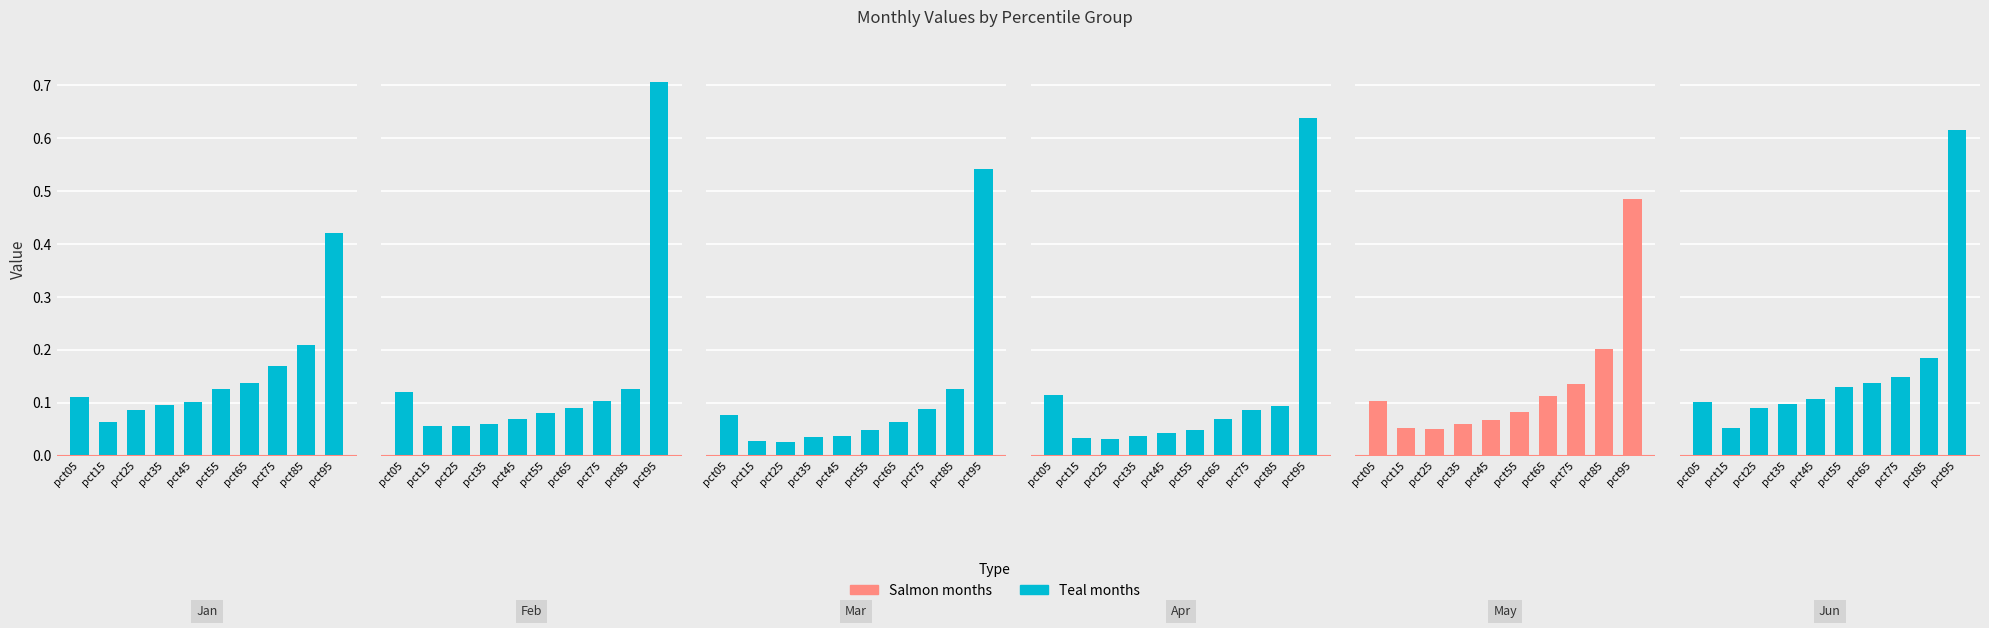

What is the greatest value displayed?

0.7